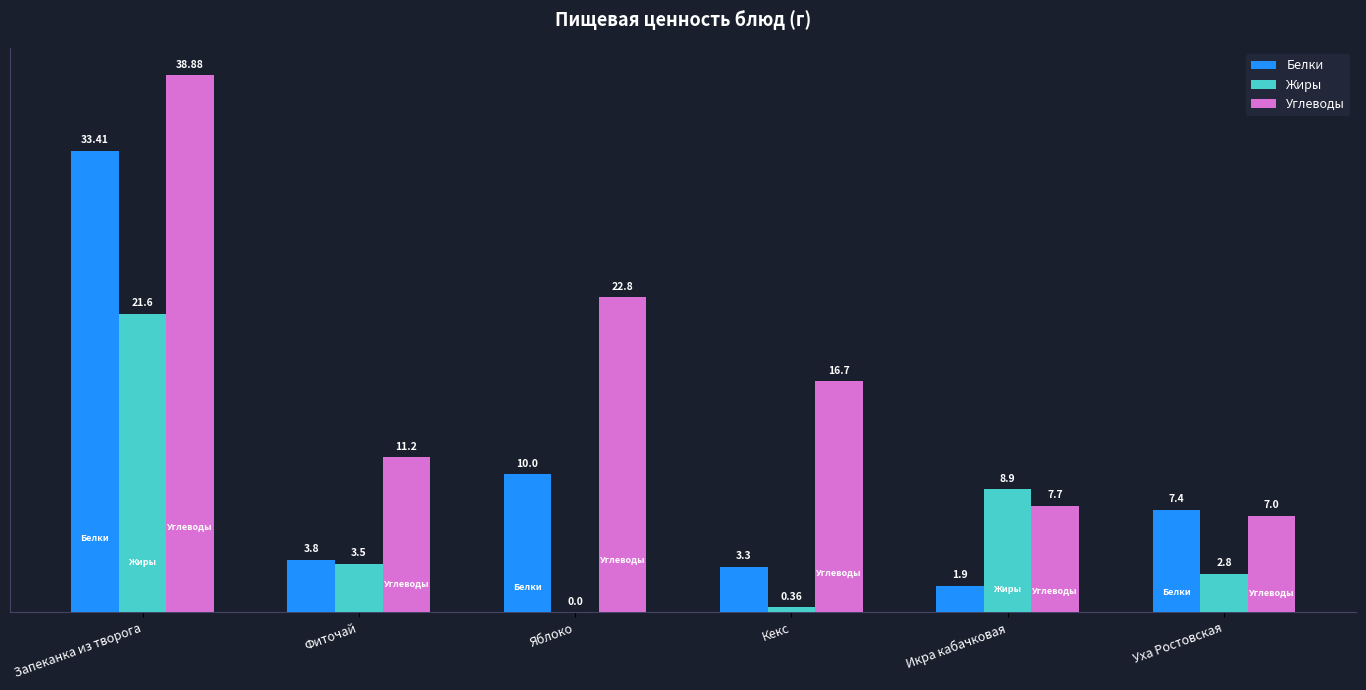

What is the sum of the Белки values at Икра кабачковая and Запеканка из творога?

35.3